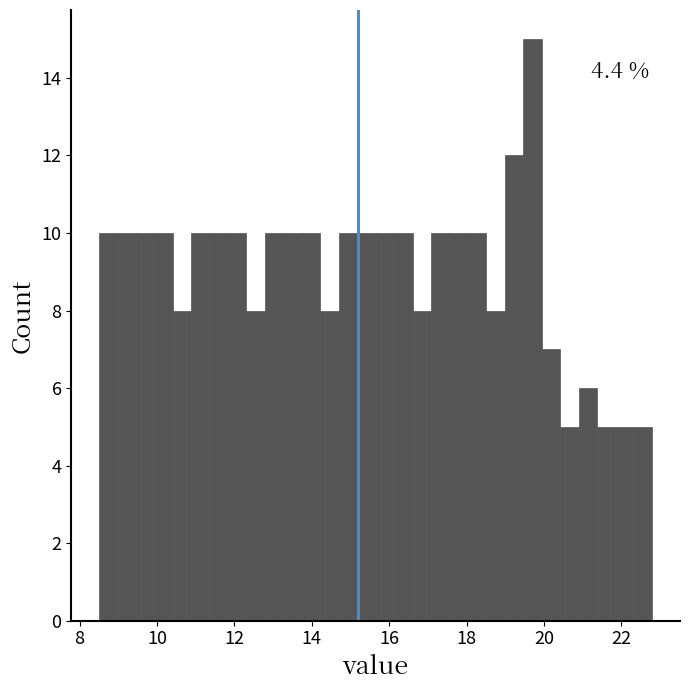

Around what value on the x-axis is the tallest bar? Give the approximate position of its centre, as read against the axis.

19.8